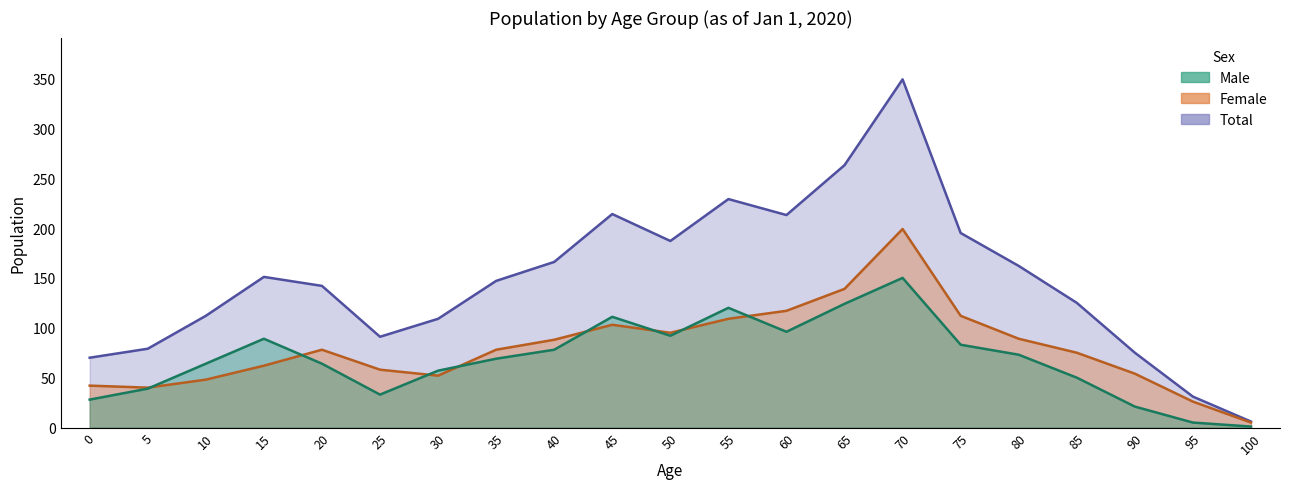

True or false: female has more than 1 points higher than both neighbors.

True